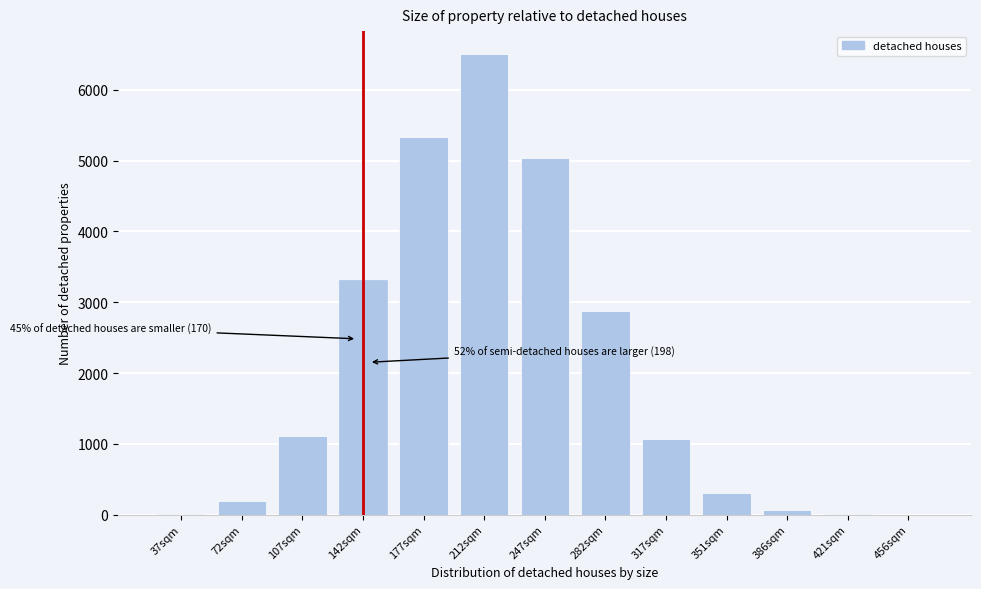

True or false: the data shows 5042 at 247sqm.

True